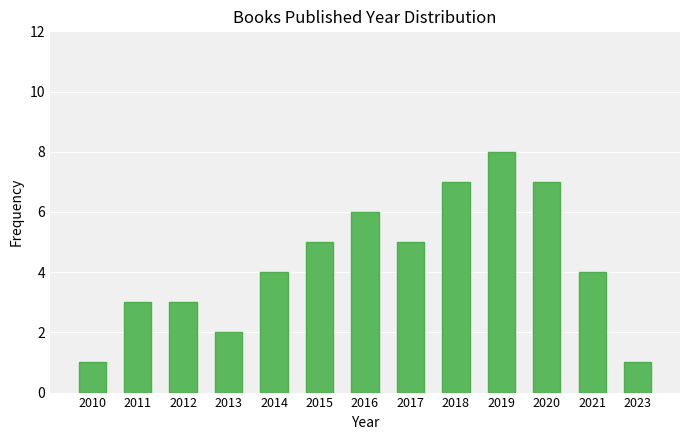

How many categories are shown in the chart?

13